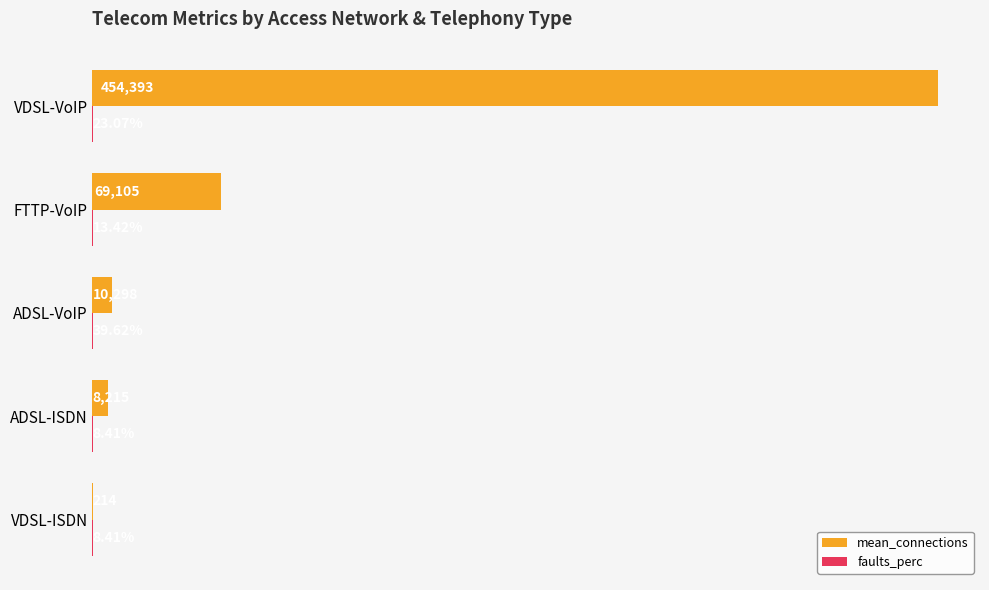

Between VDSL-ISDN and VDSL-VoIP, which series saw the biggest shift?

mean_connections